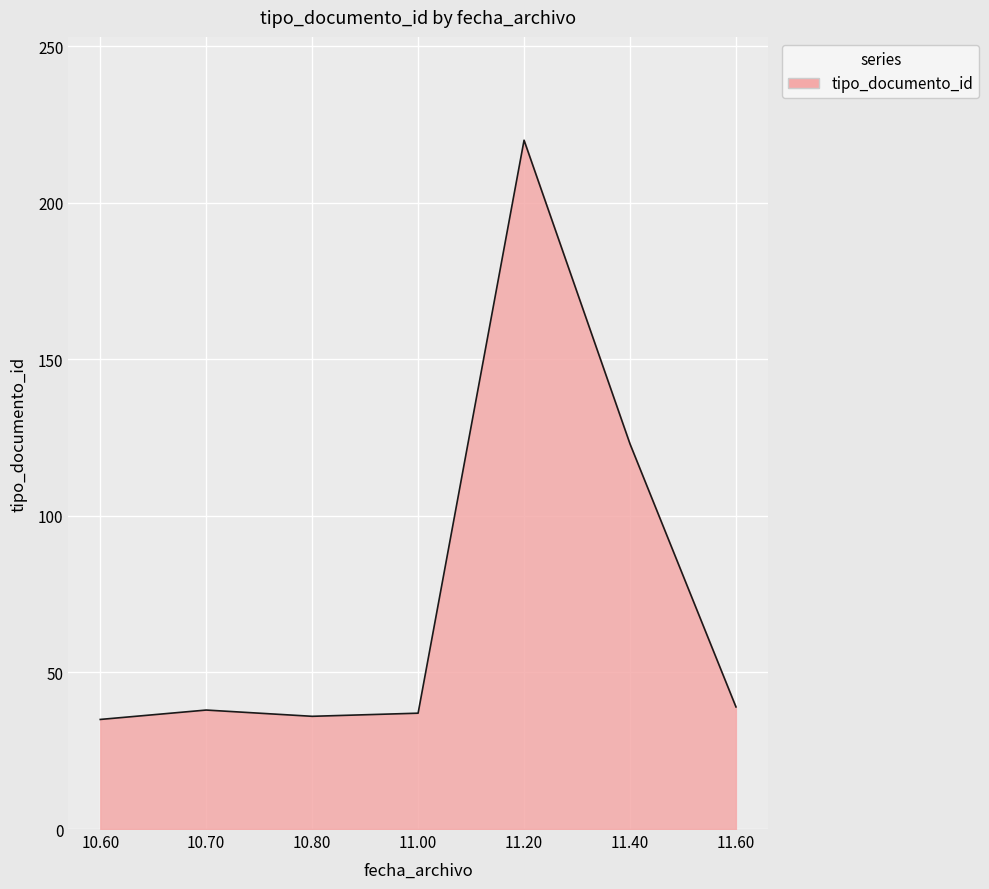

What is the difference between the second highest and second lowest values?

87